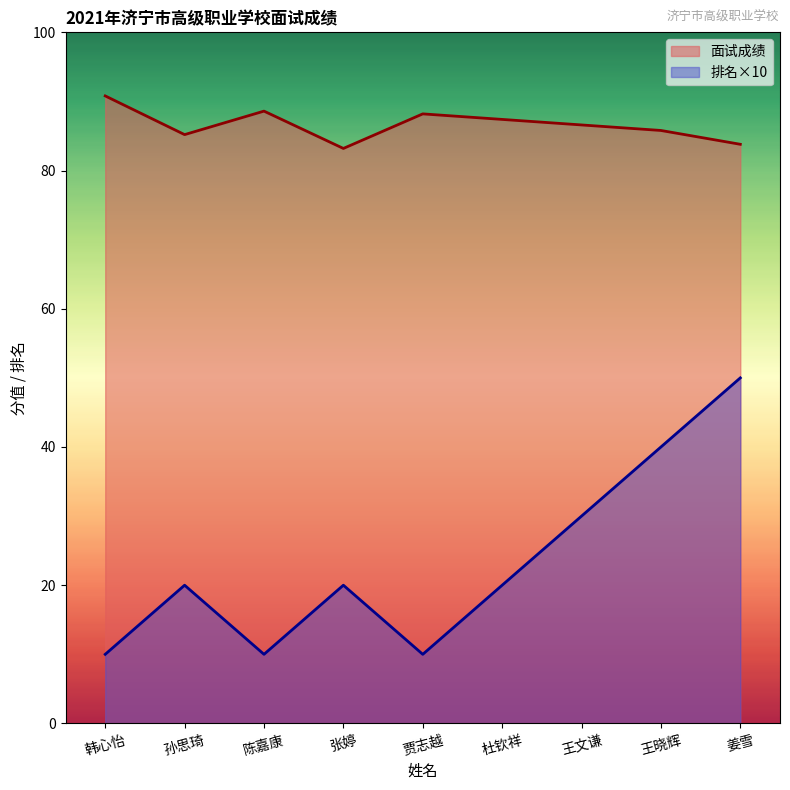

What are all the series names shown in the legend?

面试成绩, 排名×10